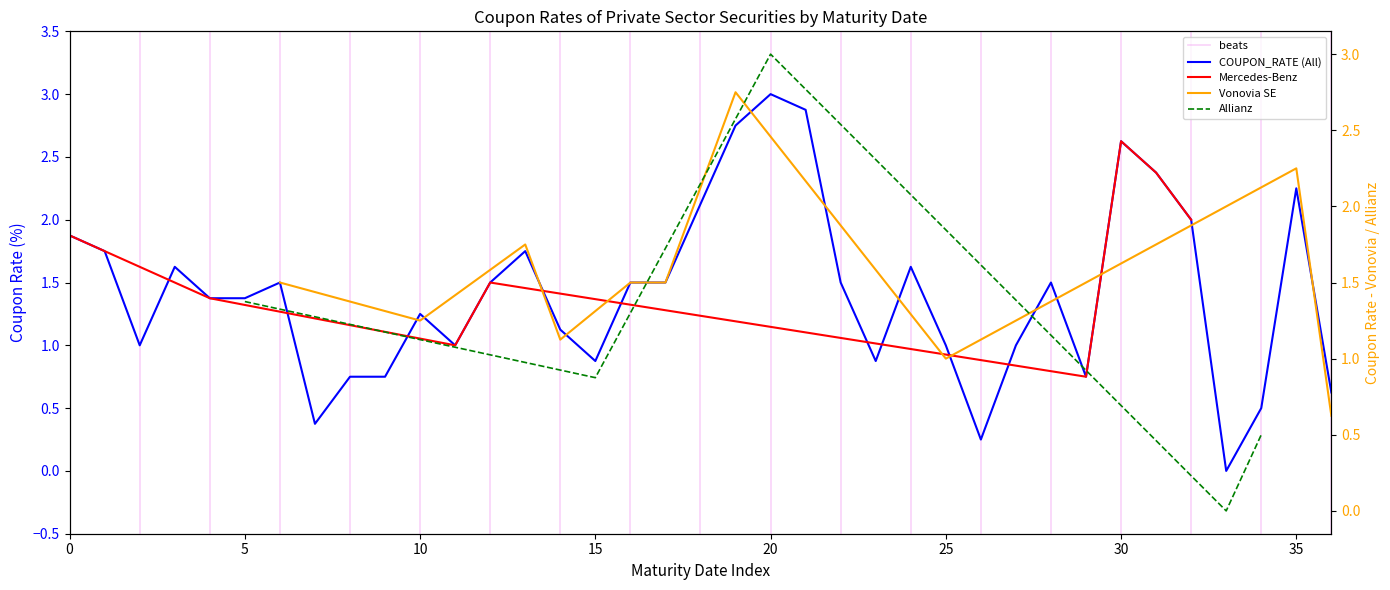

What is the sum of all values?

52.5